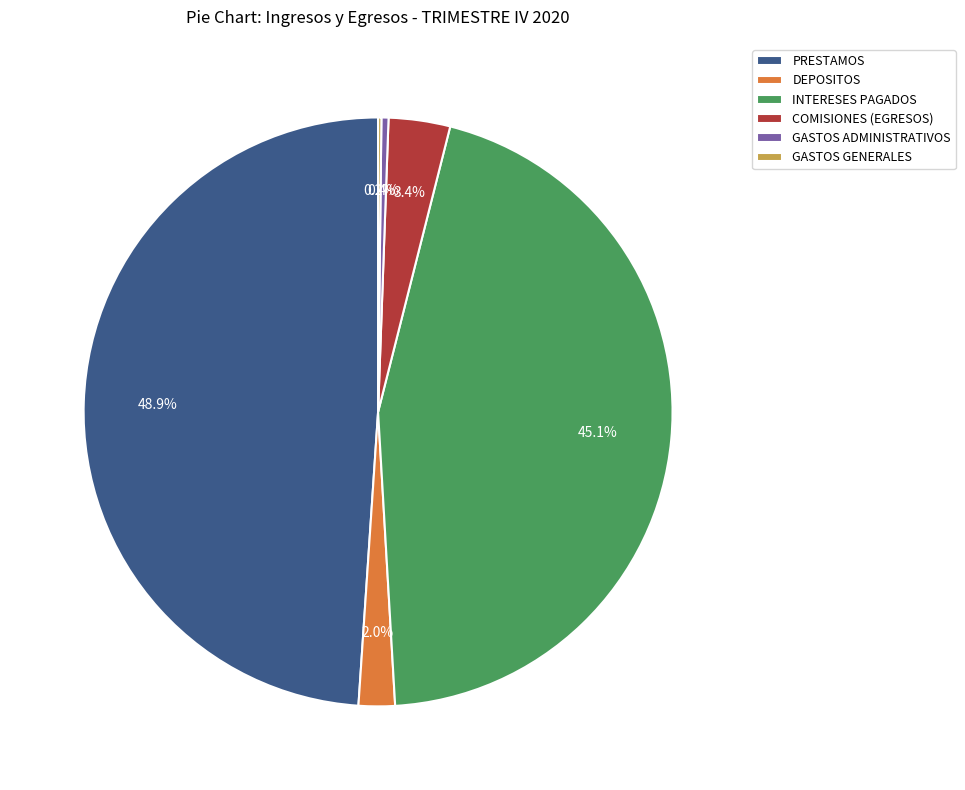

Does any single category account for the majority?

No